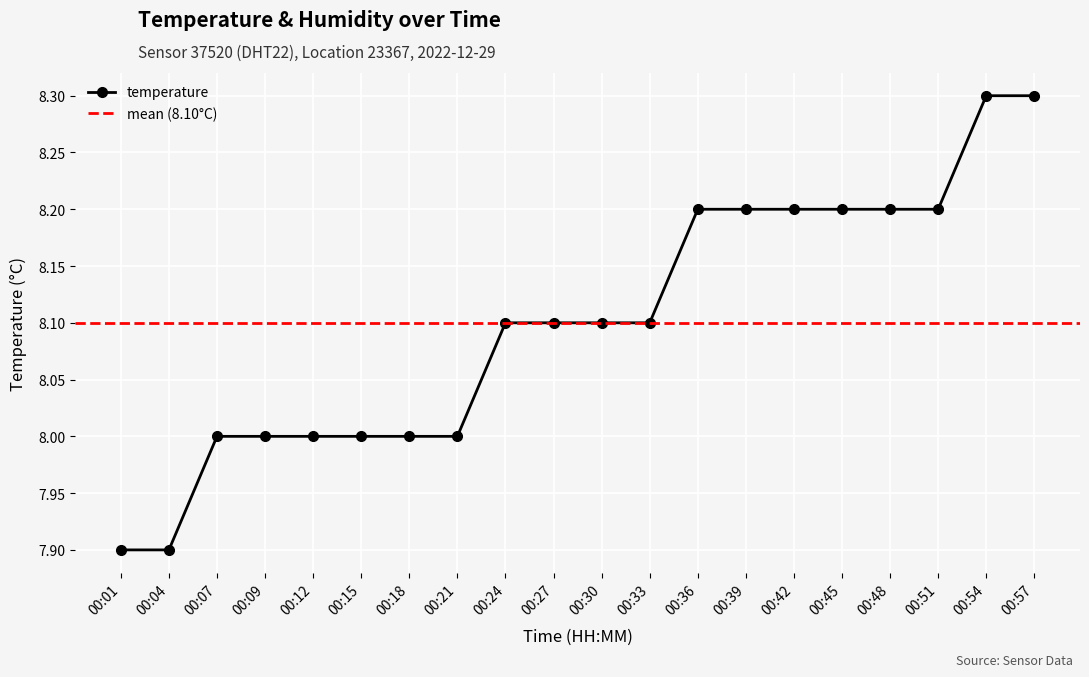

The chart shows a value of 8.2 at 00:48. True or false?

True